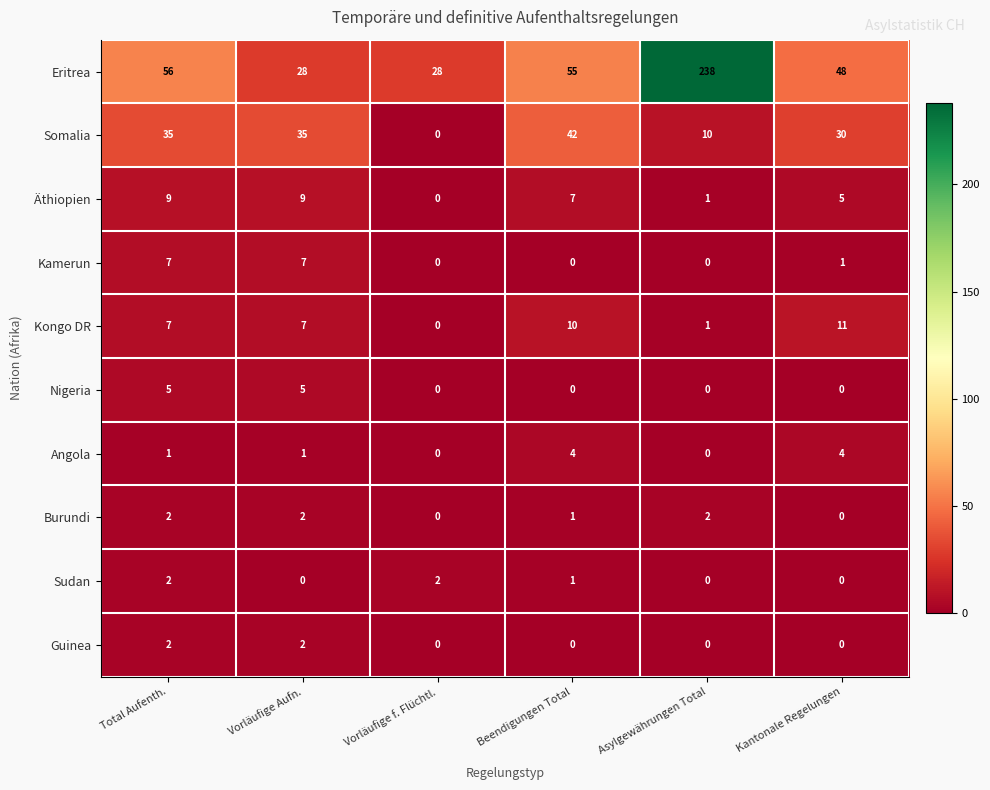

Is the value of Sudan at Vorläufige Aufn. greater than the value of Kongo DR at Kantonale Regelungen?

No